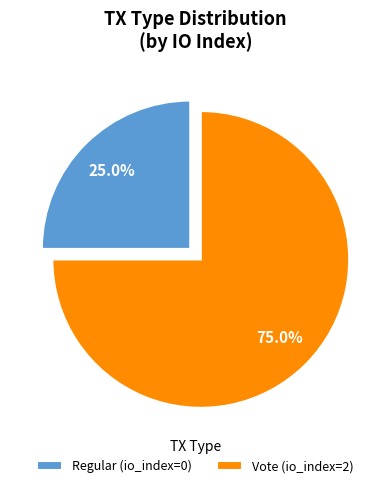

How many segments does this pie chart have?

2